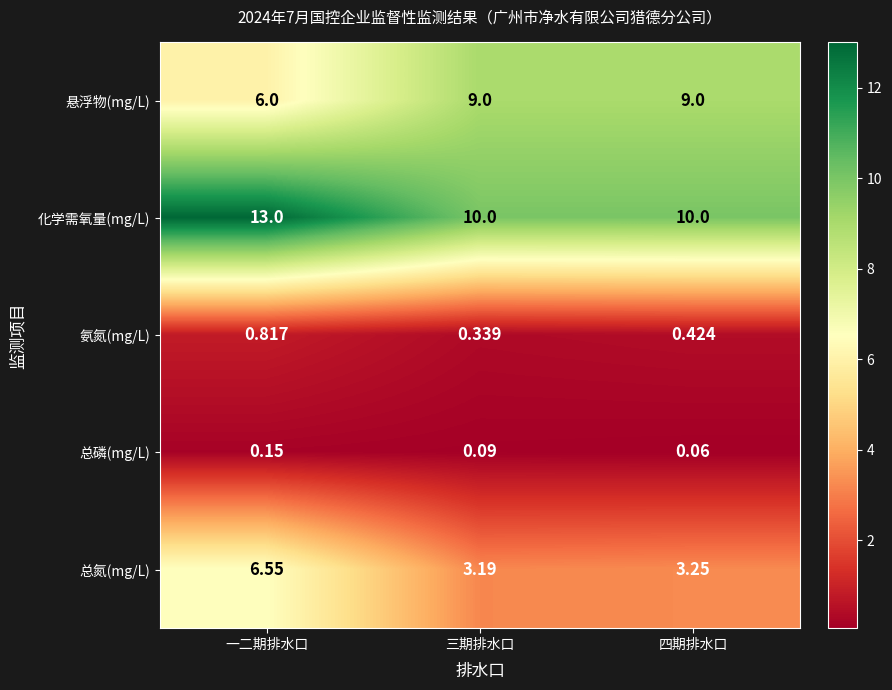

Between 一二期排水口 and 四期排水口, which series saw the biggest shift?

总氮(mg/L)